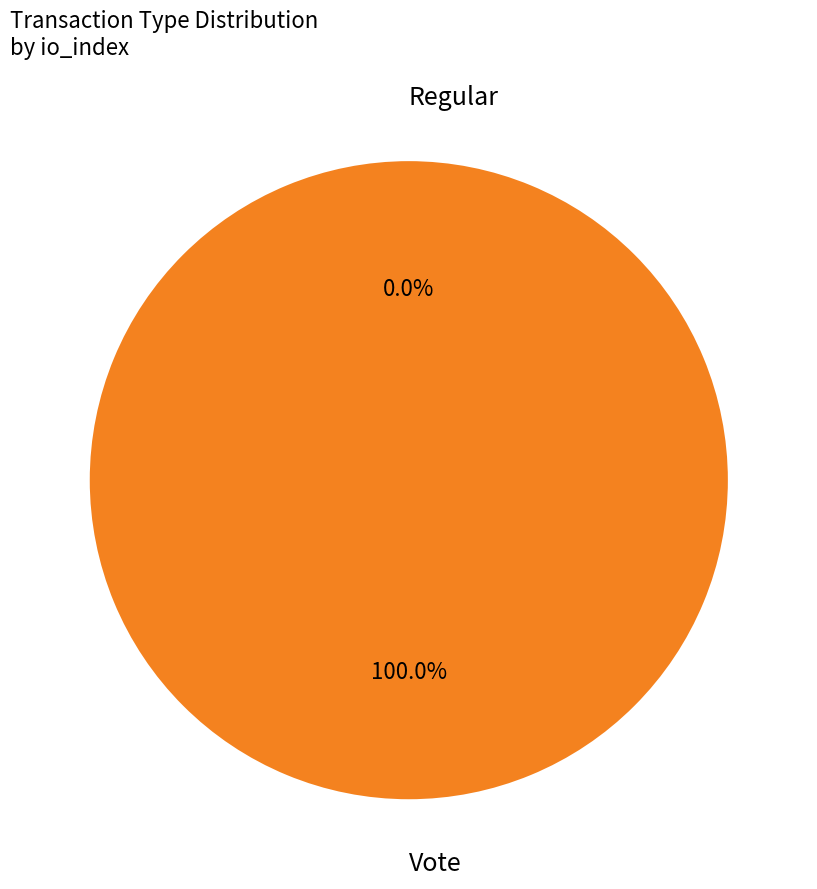

Combined, do Vote and Regular account for over 50%?

Yes